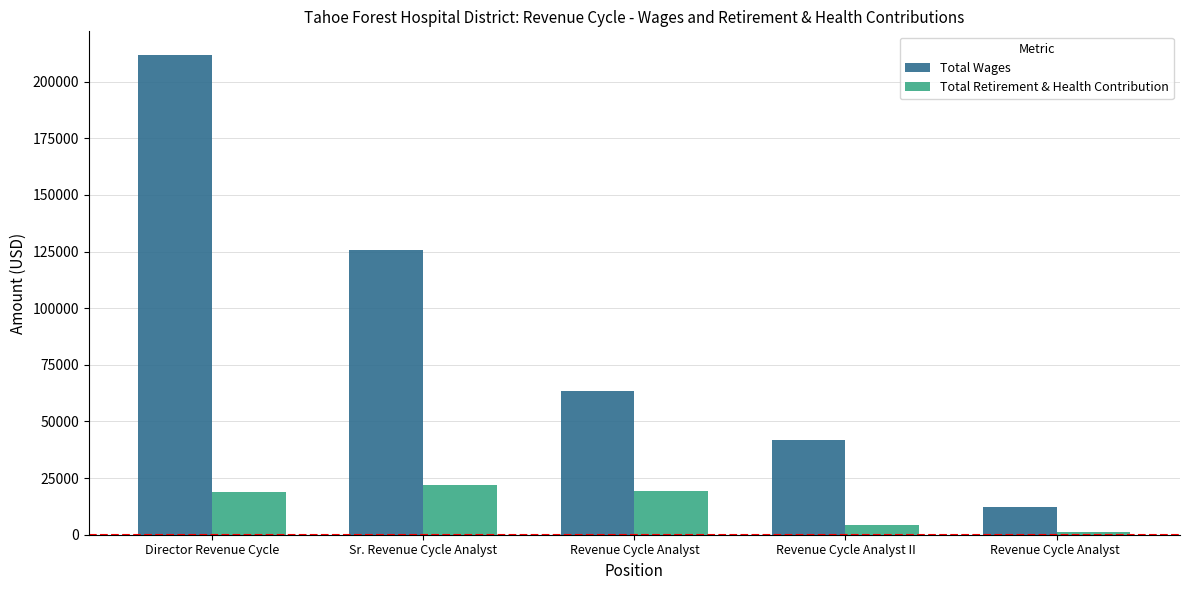

What is the total value across all series at Sr. Revenue Cycle Analyst?

147265